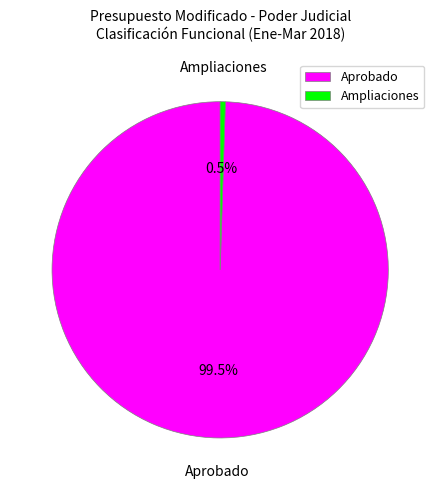

What is the total percentage of Aprobado and Ampliaciones?

100.0%